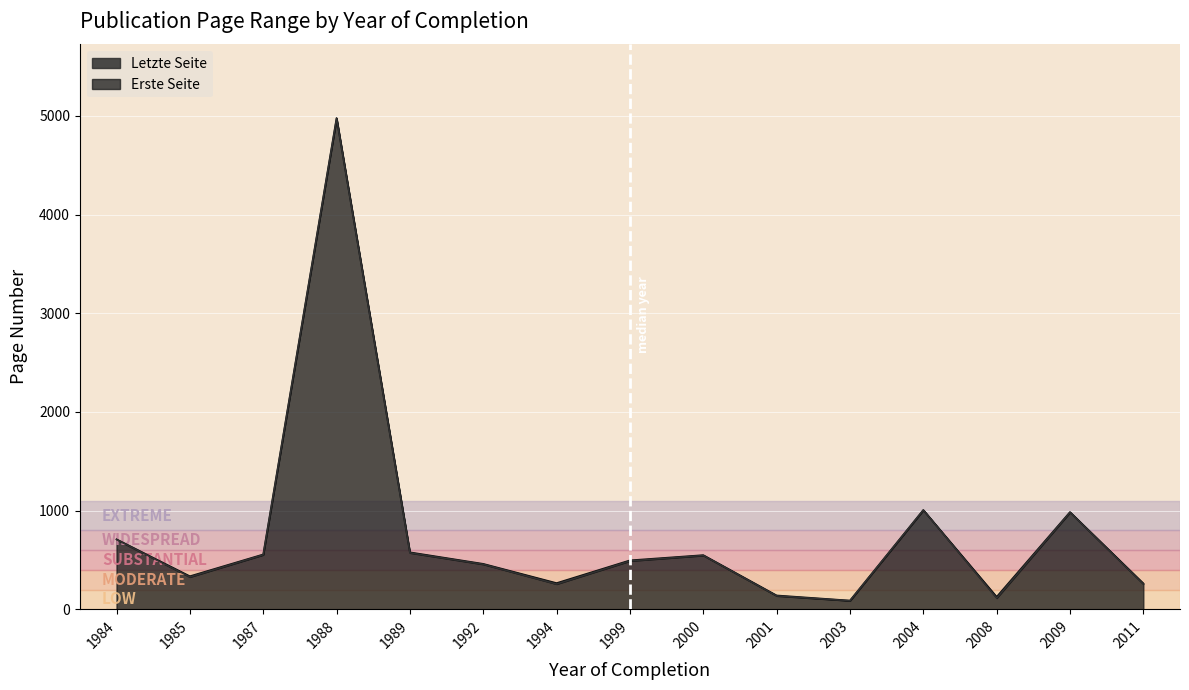

What is the difference between the Letzte Seite values at 2000 and 2004?

748